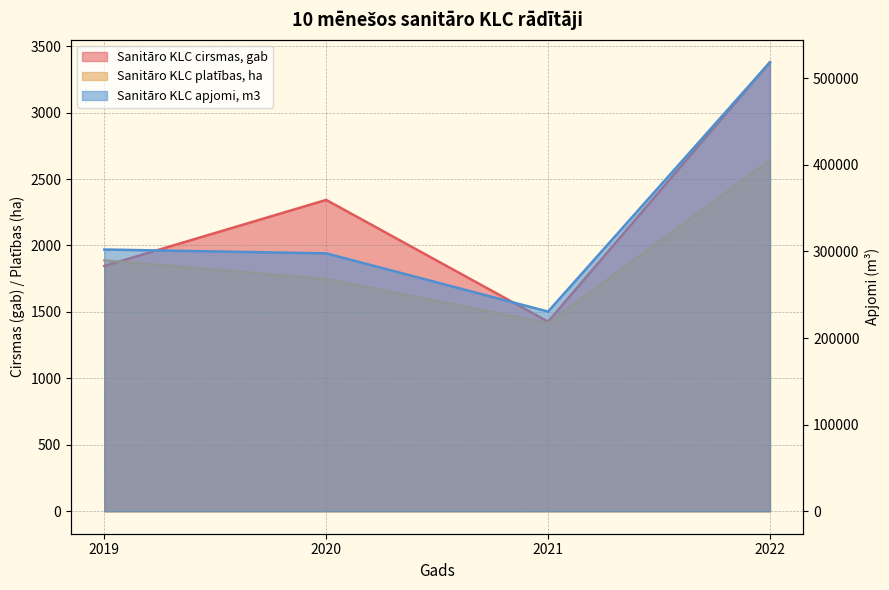

Between 2022 and 2020, which is larger?

2022